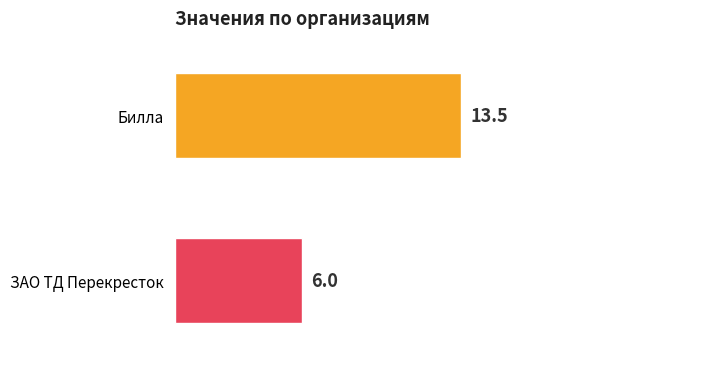

How many values exceed 7?

1